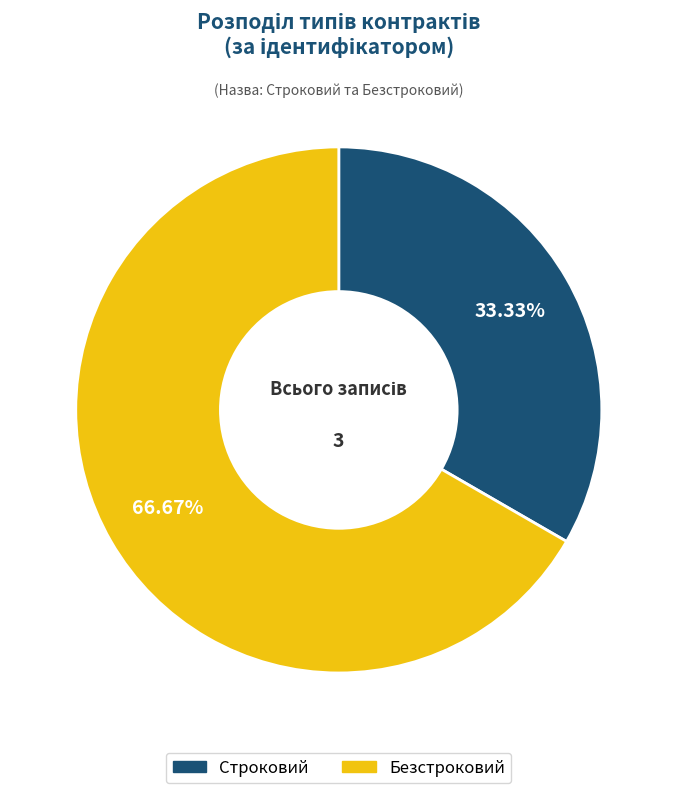

Approximately how many times larger is the value at Безстроковий compared to Строковий?

2.0